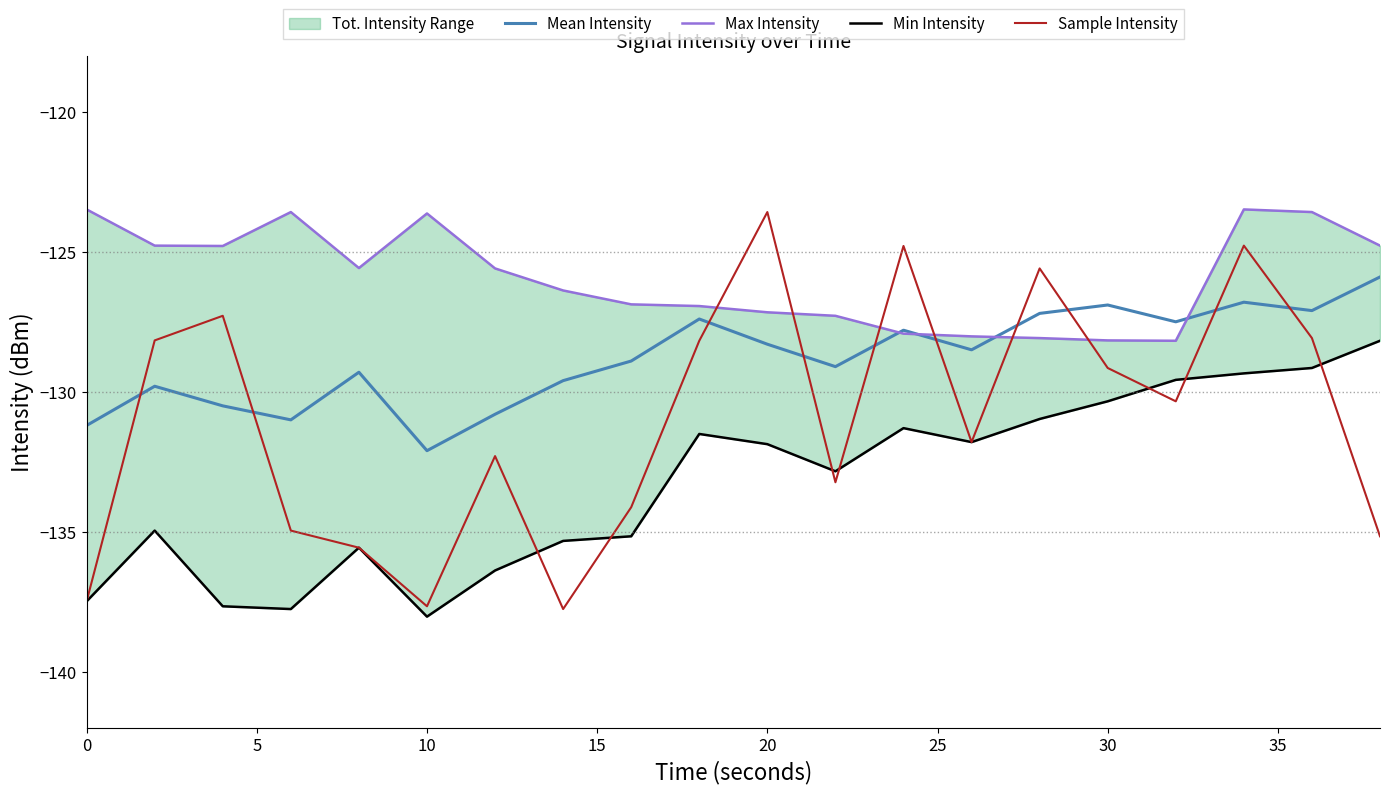

True or false: Sample Intensity and Mean Intensity cross at least once.

True